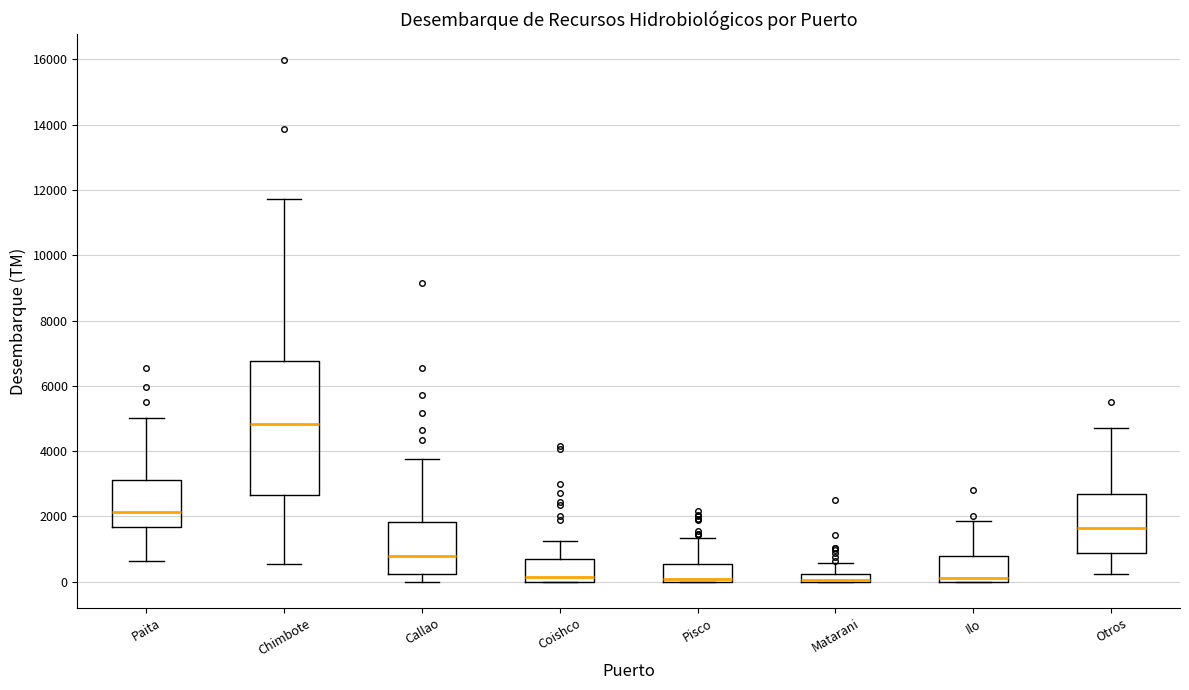

Comparing the boxes themselves (not the whiskers), which one is the tallest?

Chimbote